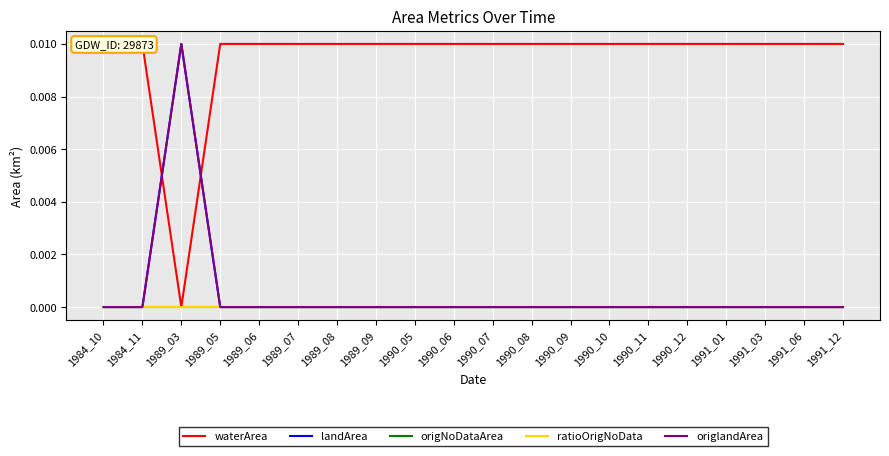

True or false: origlandArea and landArea cross at least once.

False